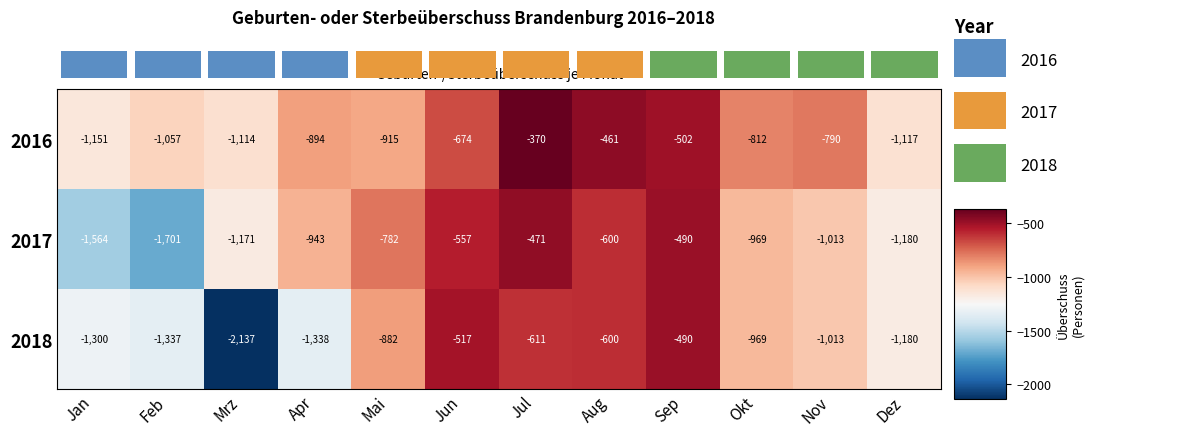

How many data points in 2017 are less than -943?

6